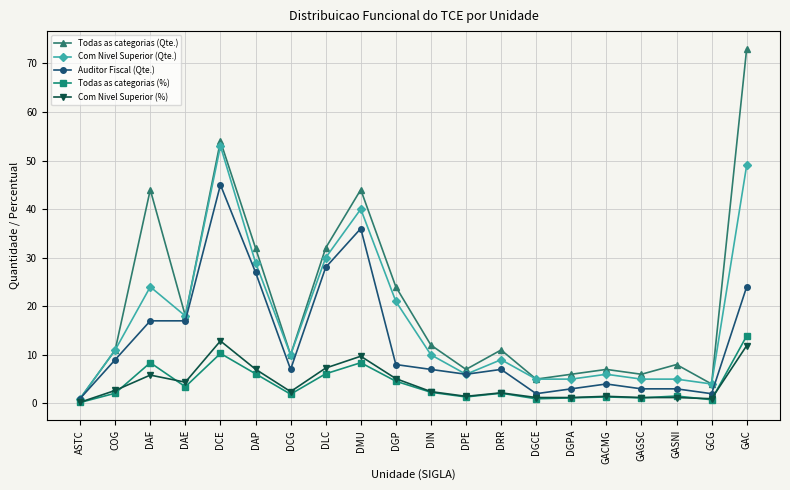

What is the total value across all series at DCE?

175.2